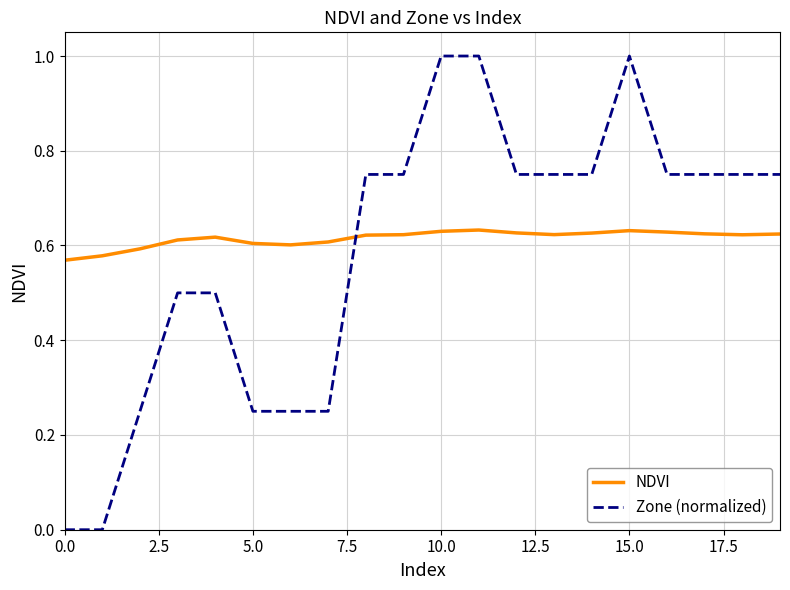

Which series has the largest total across all categories?

NDVI